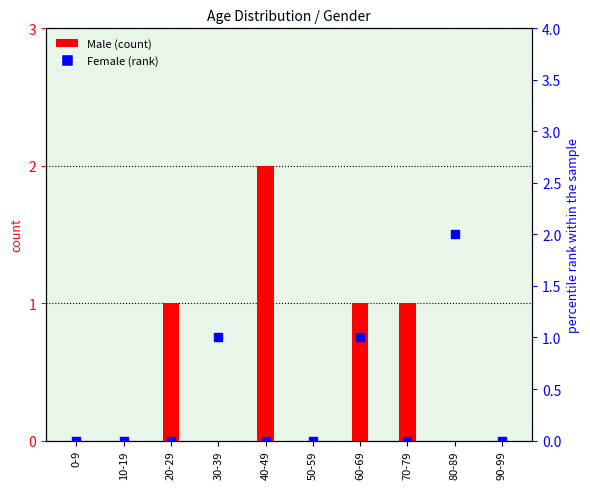

What is the total value across all series at 40-49?

2